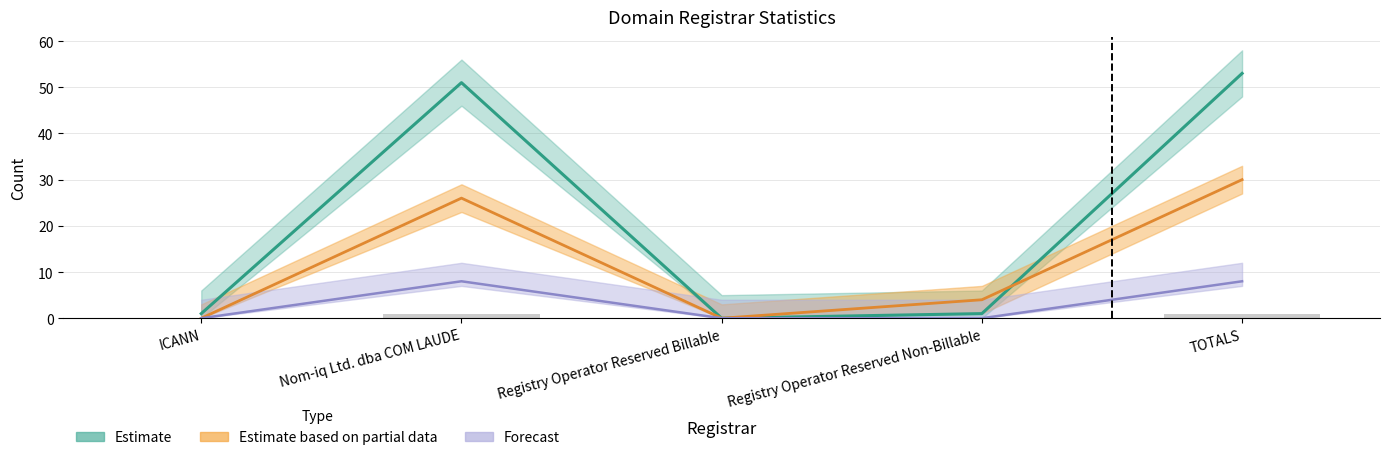

The chart shows a value of 0 at Registry Operator Reserved Non-Billable. True or false?

True